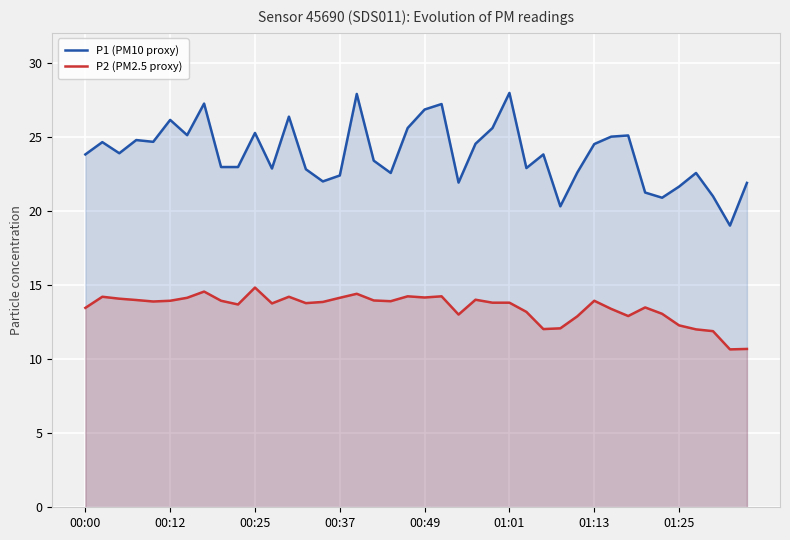

What is the spread (max minus min) of values at 00:25?

10.4